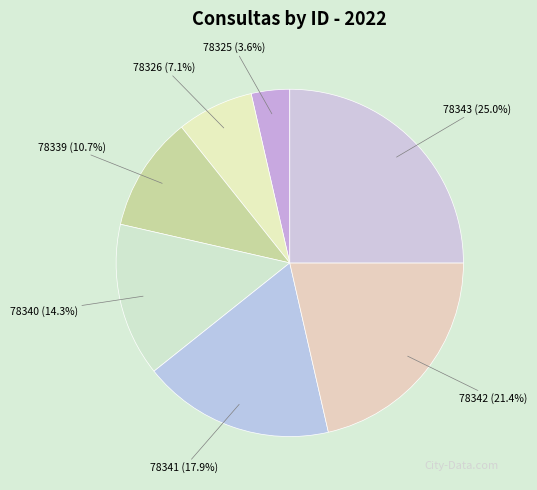

Between 78340 and 78343, which is larger?

78343